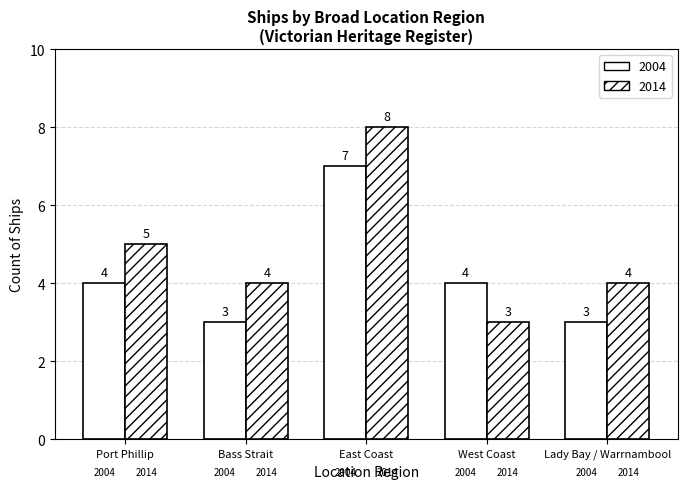

How many groups of bars are there?

5